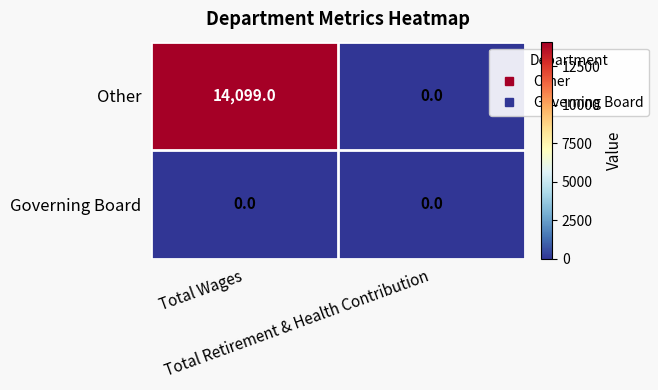

What is the average value of the Other series?

7050